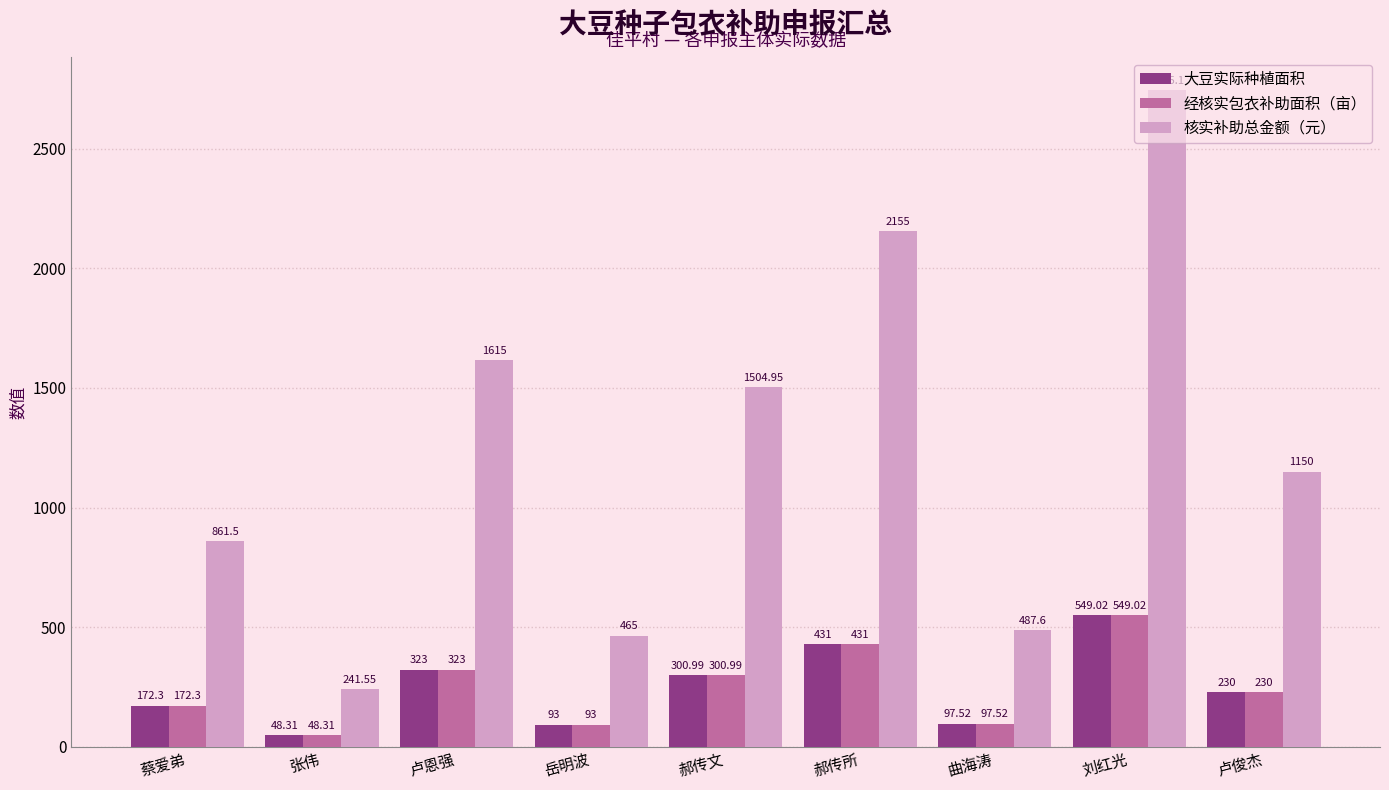

What is the difference between the 经核实包衣补助面积（亩） values at 张伟 and 曲海涛?

49.2